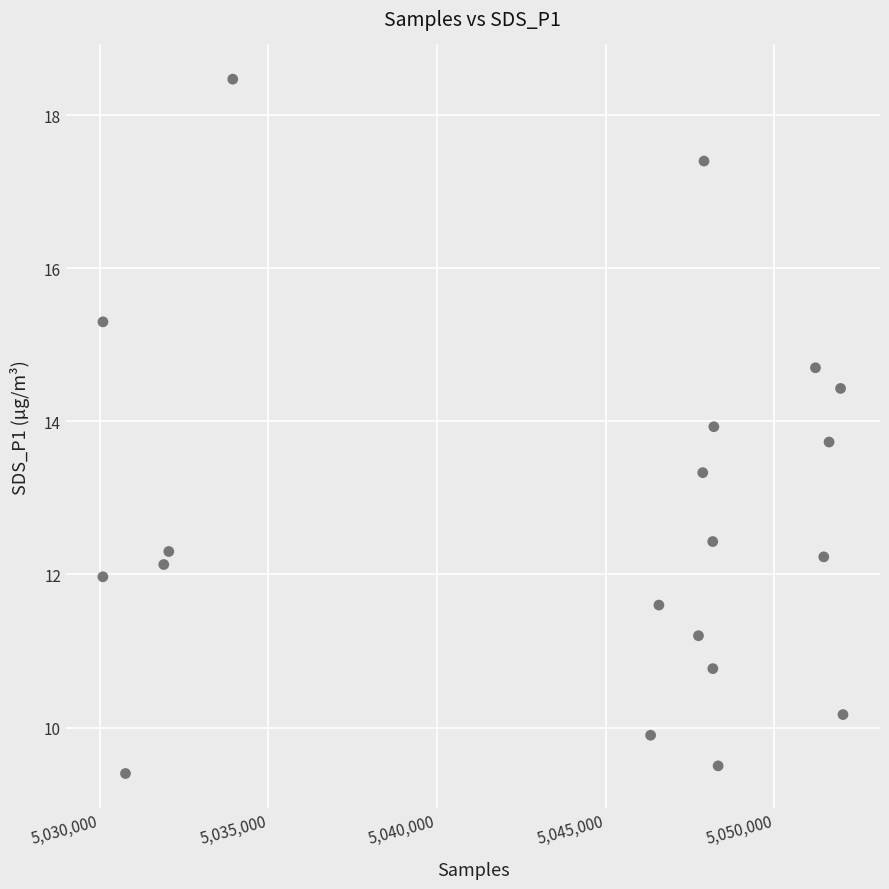

What Y value in the scatter plot is closest to 13?

13.3